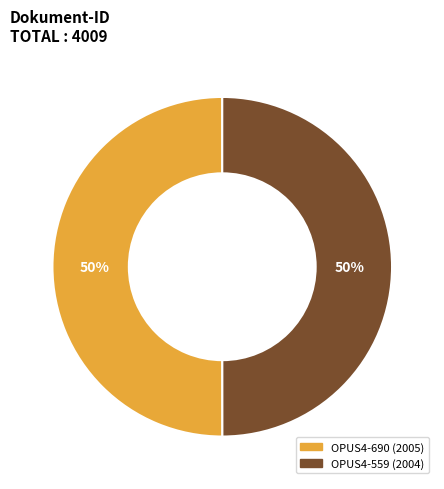

What is the ratio of the value at OPUS4-559 to the value at OPUS4-690?

1.0